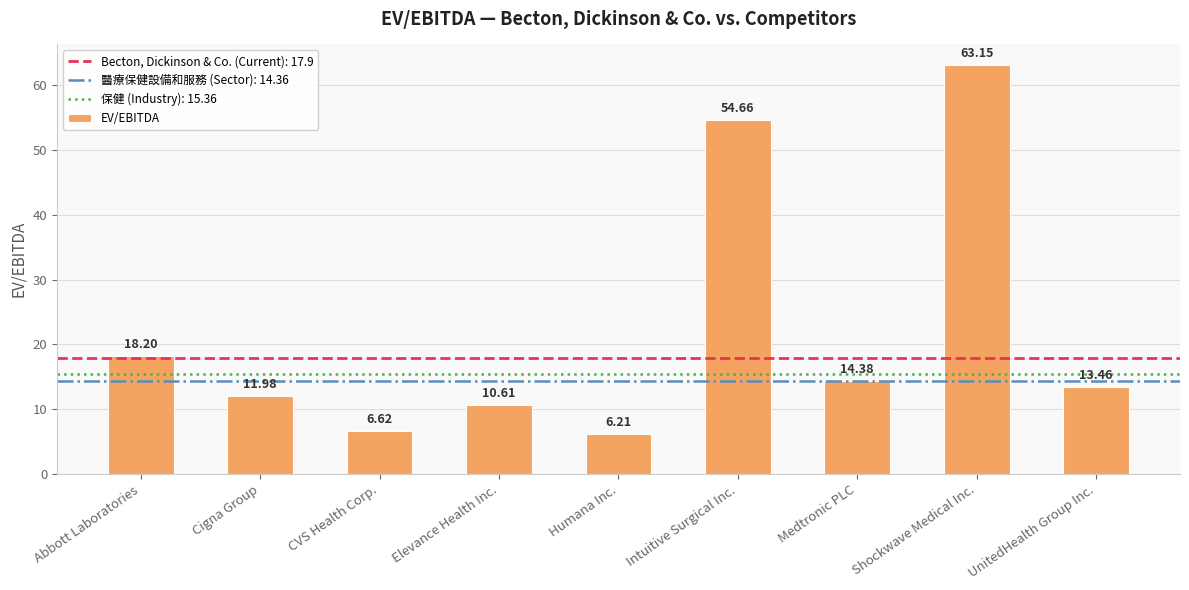

Are the bars grouped side by side (vs. stacked)?

No